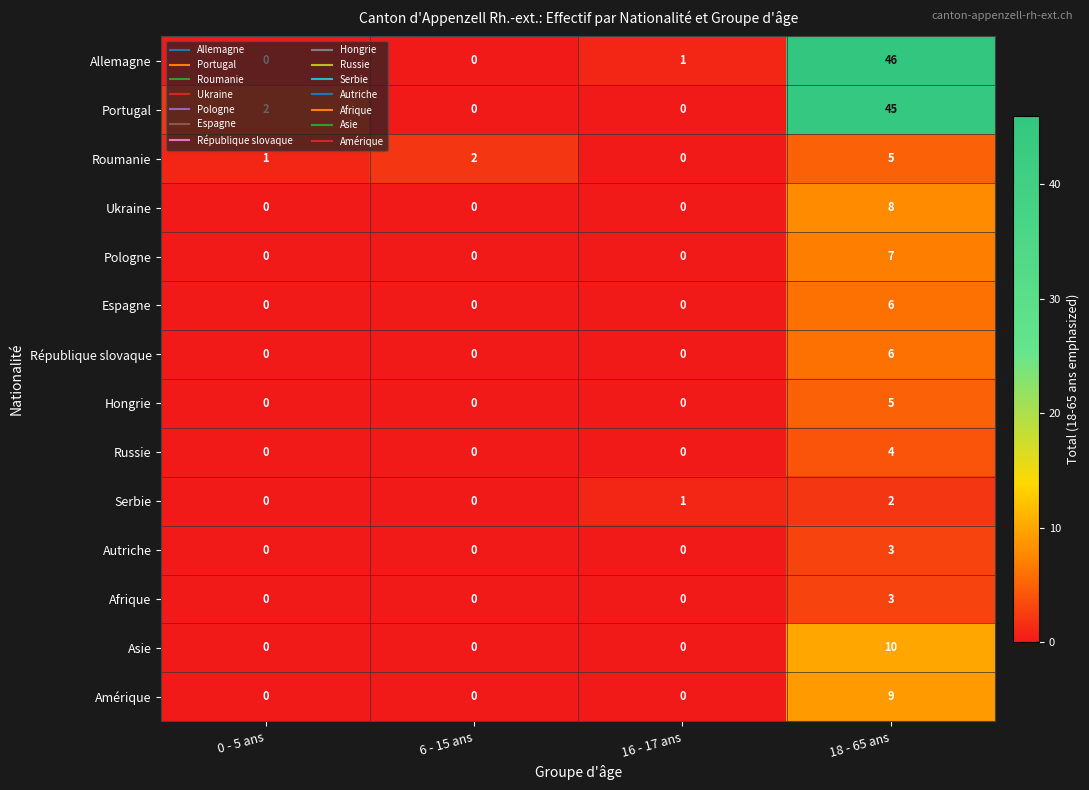

What is the difference between the highest and lowest values at 6 - 15 ans?

2